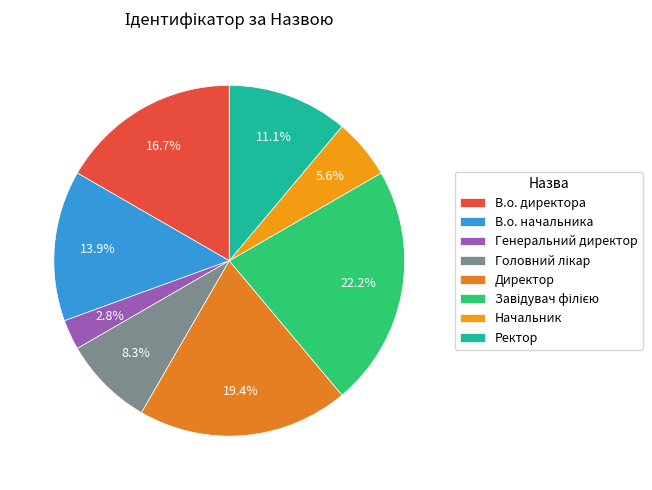

Which category has the smallest portion of the pie?

Генеральний директор